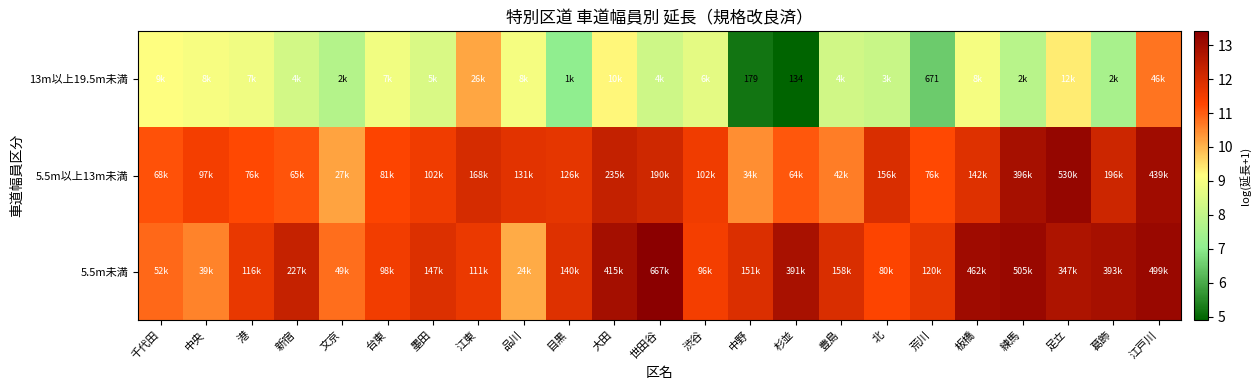

How many series are shown in this chart?

3